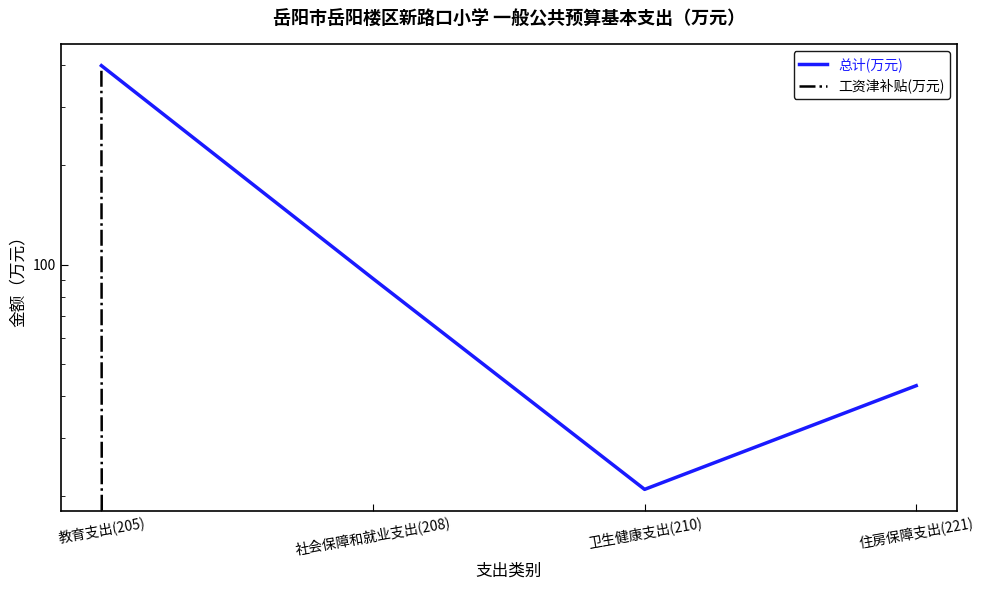

What is the sum of all 总计(万元) values?

553.5